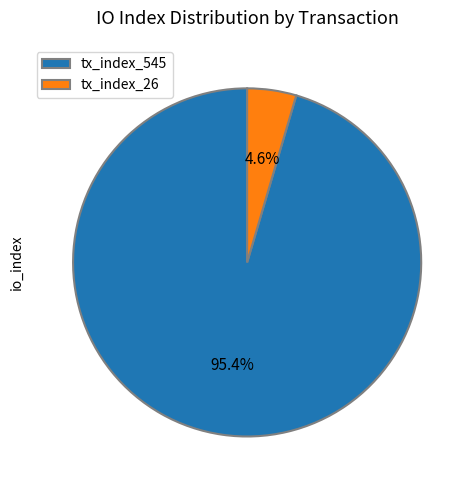

Which slice is the largest?

tx_index_545